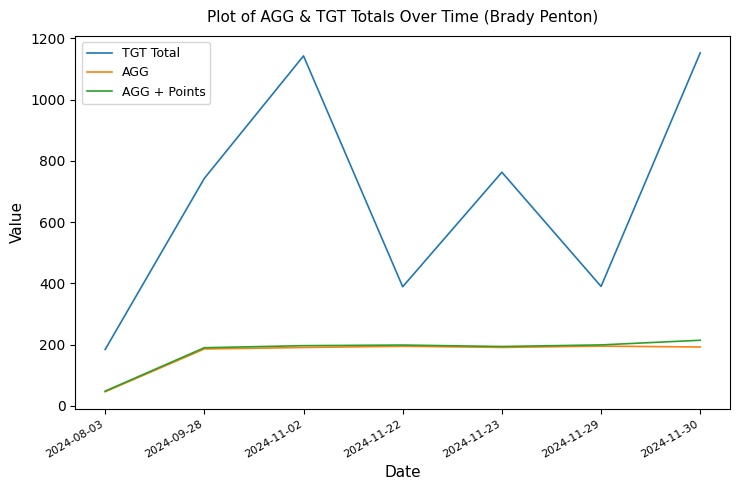

What is the greatest value displayed?

1153.0